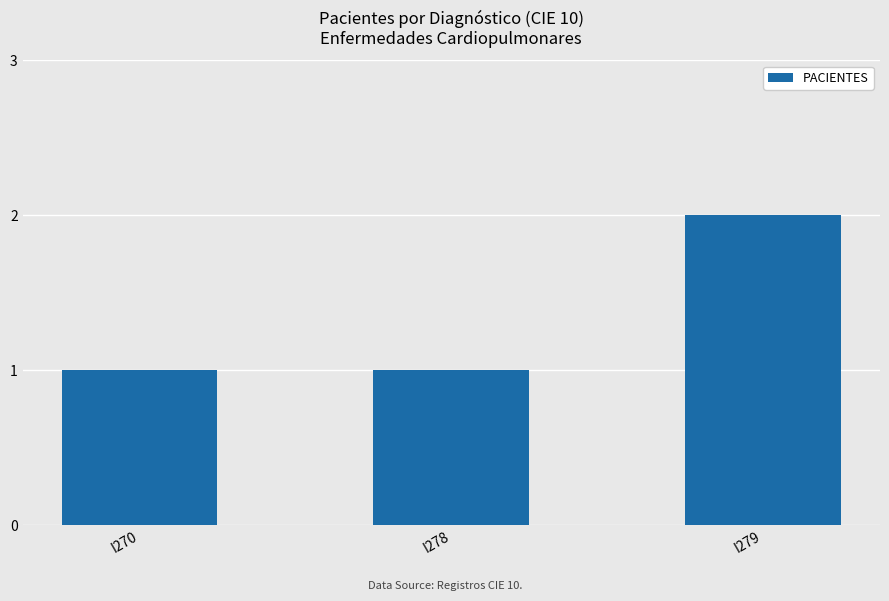

What is the value of the 2nd bar from the left?

1